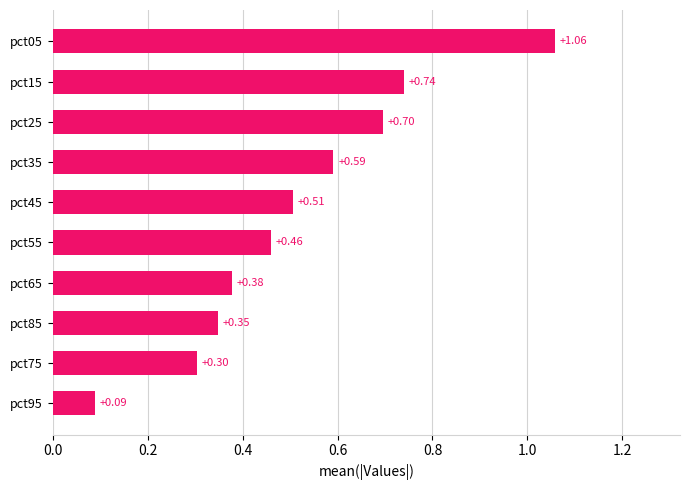

What is the difference between the maximum and minimum values?

1.0